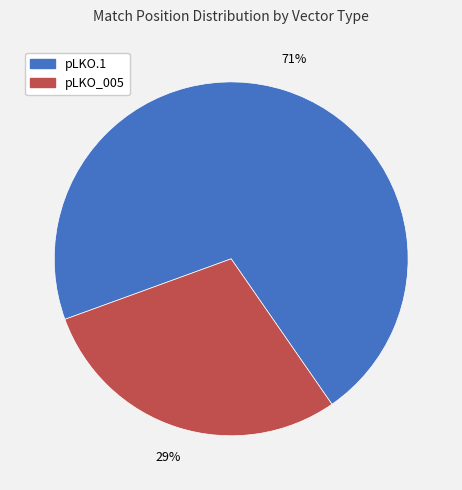

To the nearest percent, what is the average slice percentage?

50%